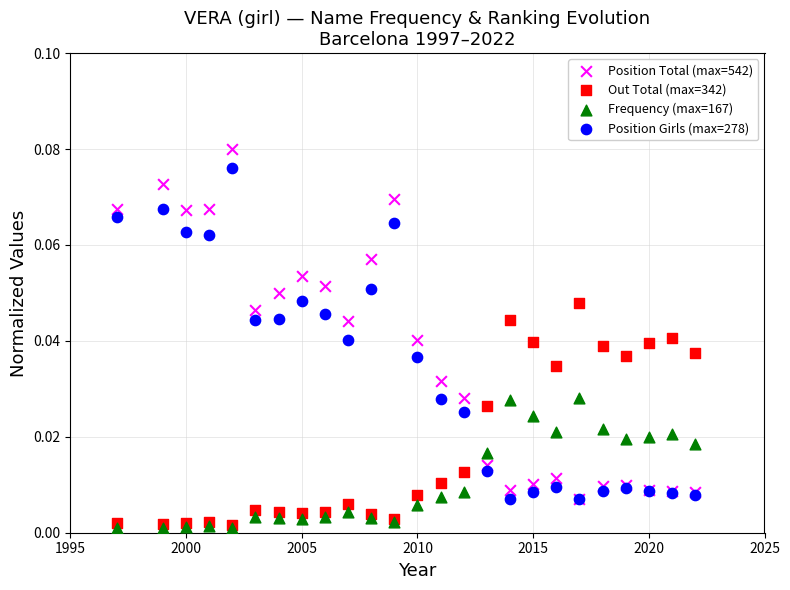

What are all the series names shown in the legend?

Position Total (max=542), Out Total (max=342), Frequency (max=167), Position Girls (max=278)